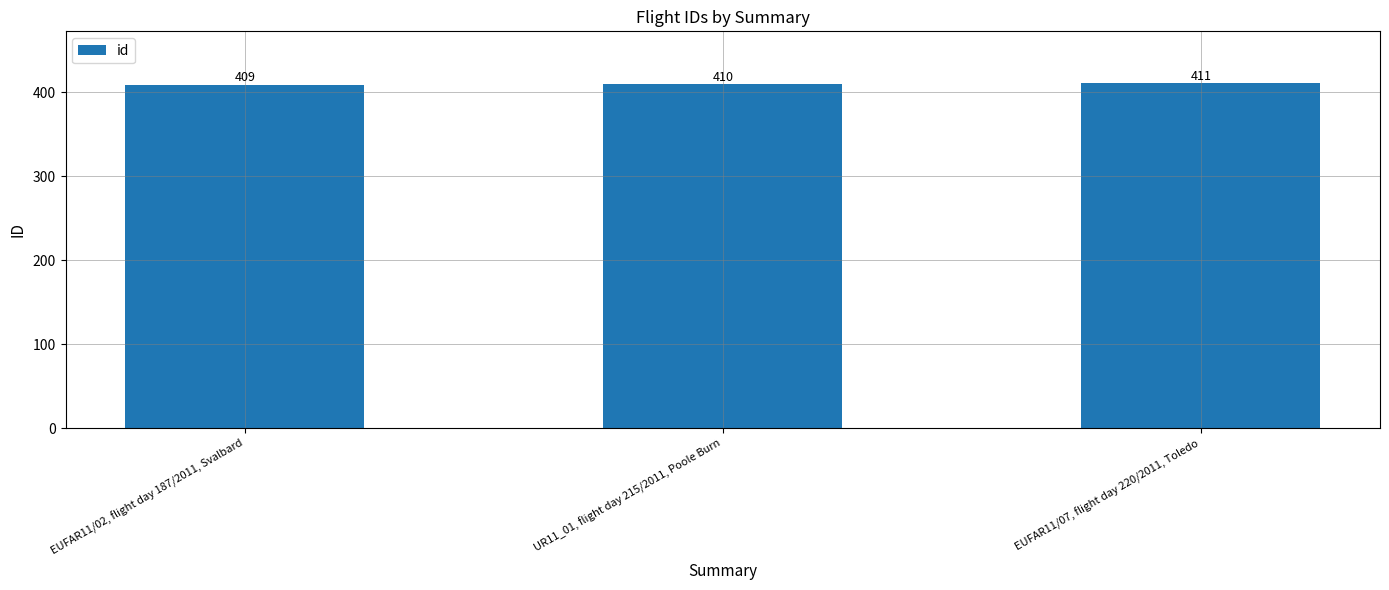

What is the difference between the maximum and minimum values?

2